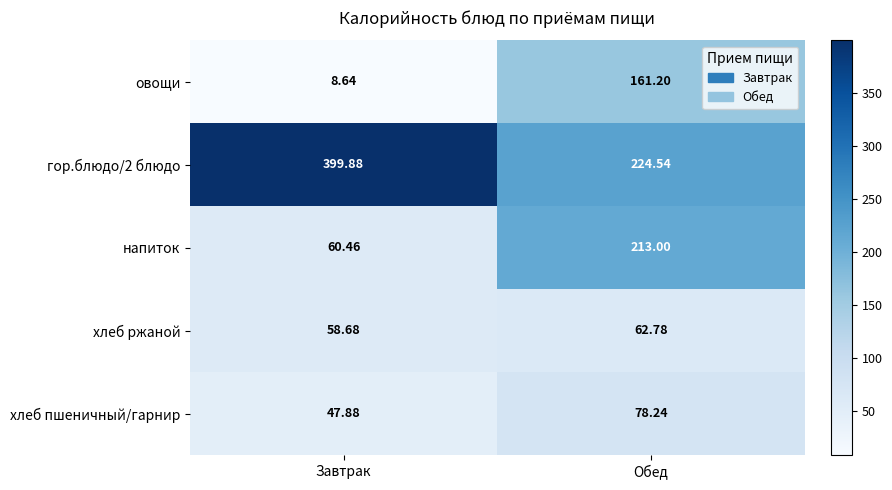

Rank the categories by хлеб пшеничный/гарнир value from highest to lowest.

Обед, Завтрак